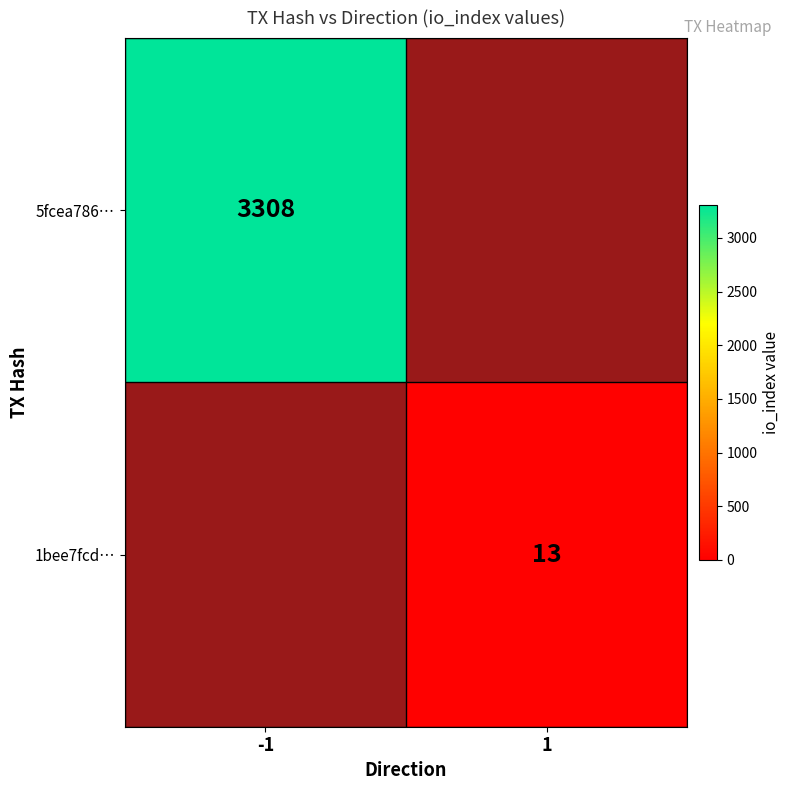

Which category has the highest value across all series?

-1